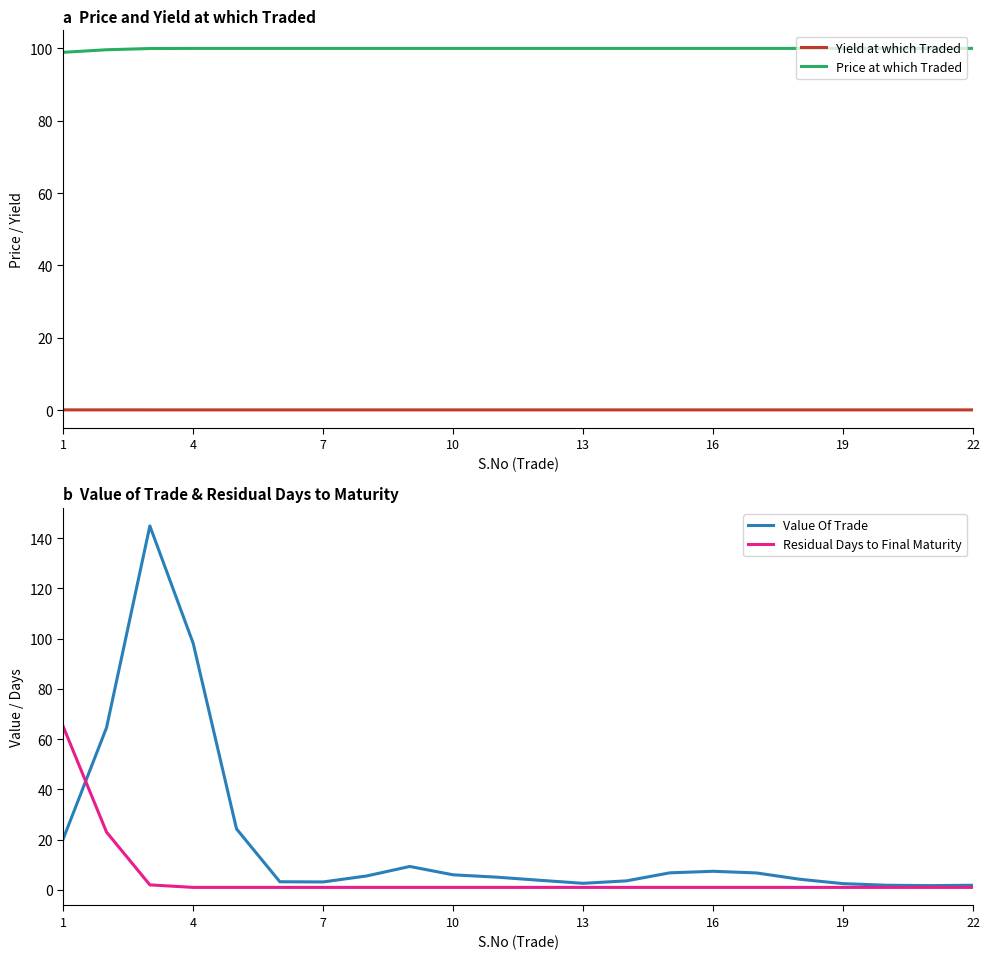

At how many categories does at least one series exceed 62?

22